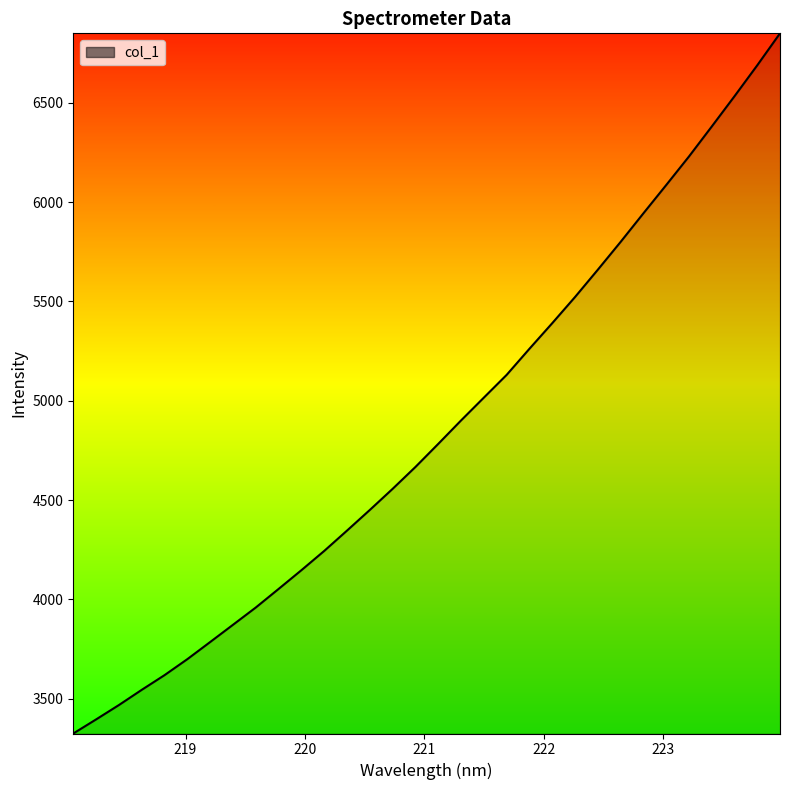

What is the difference between the maximum and minimum values?

3524.8